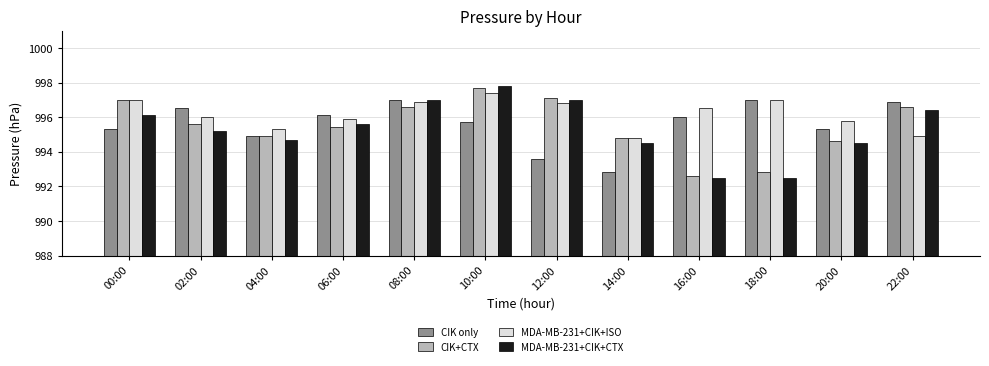

Which series has the largest total across all categories?

MDA-MB-231+CIK+ISO